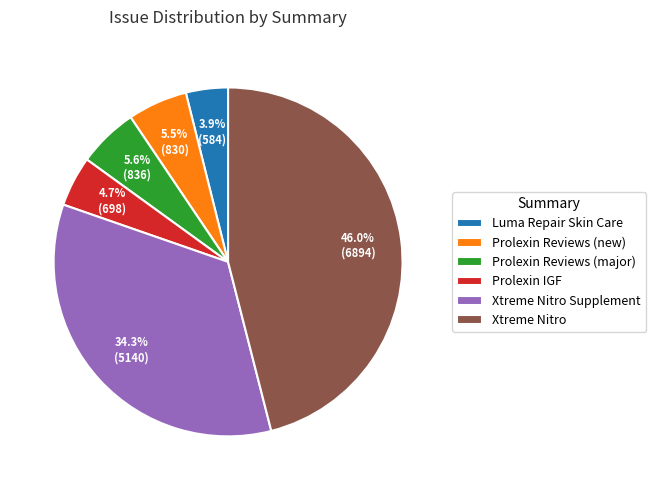

How many segments does this pie chart have?

6